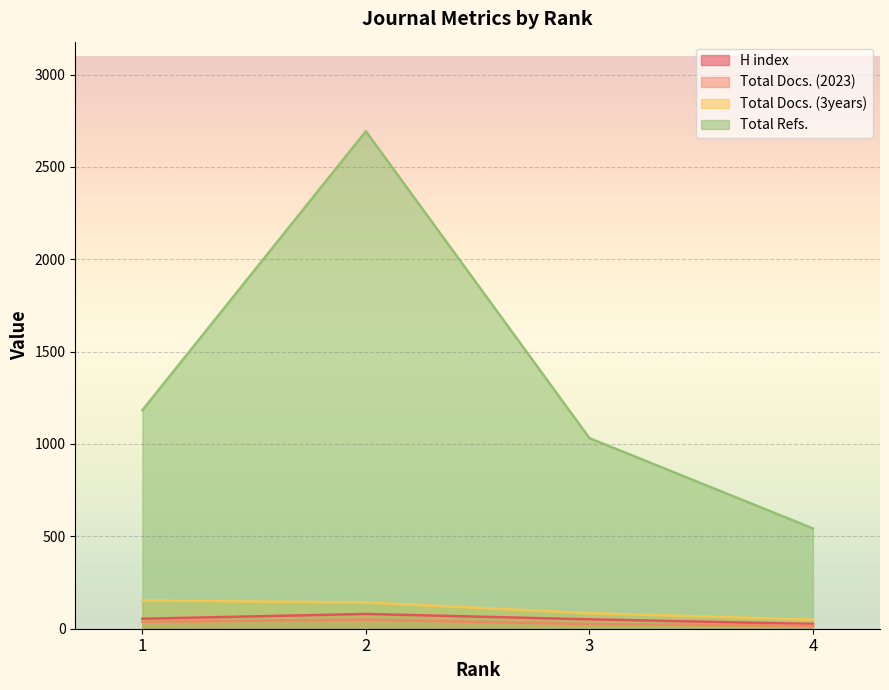

How many lines are shown in the chart?

4